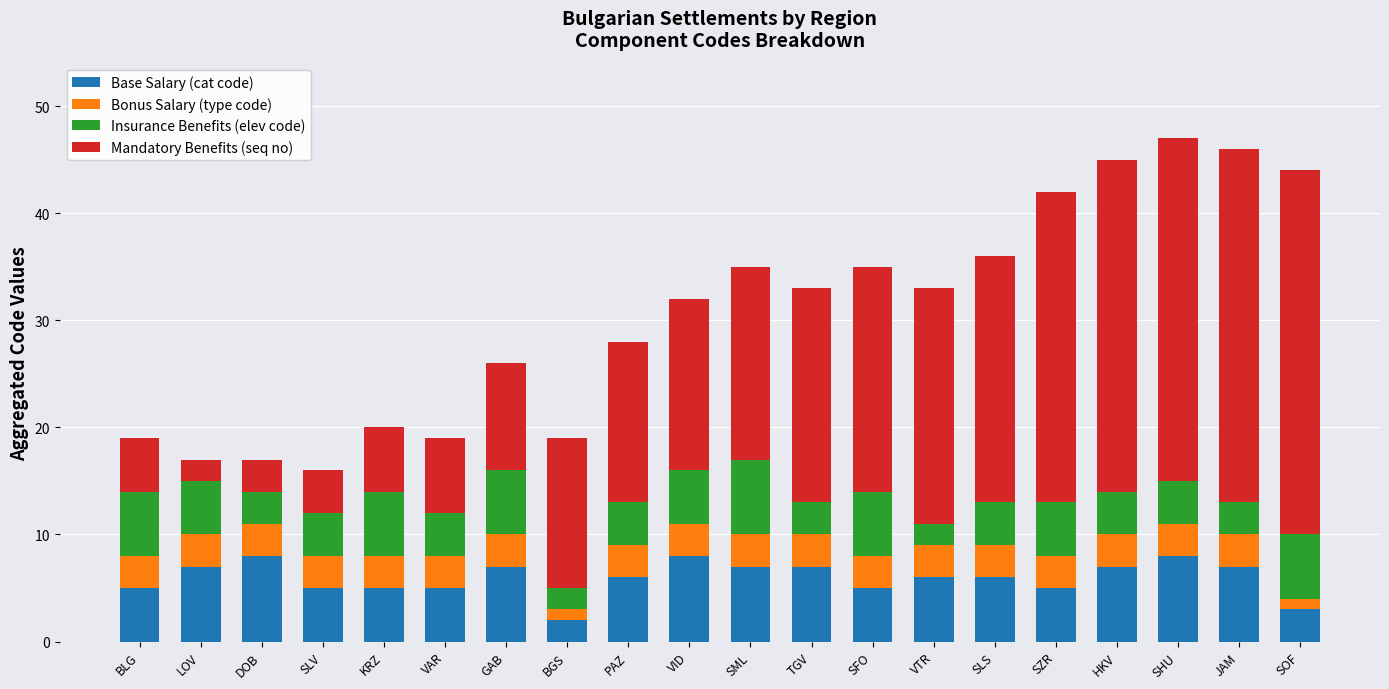

What is the average value of the Base Salary (cat code) series?

6